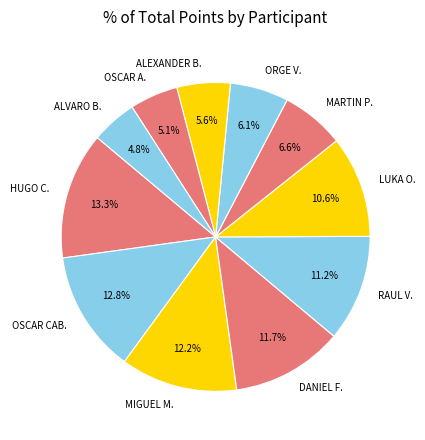

Count the number of slices in the pie.

11